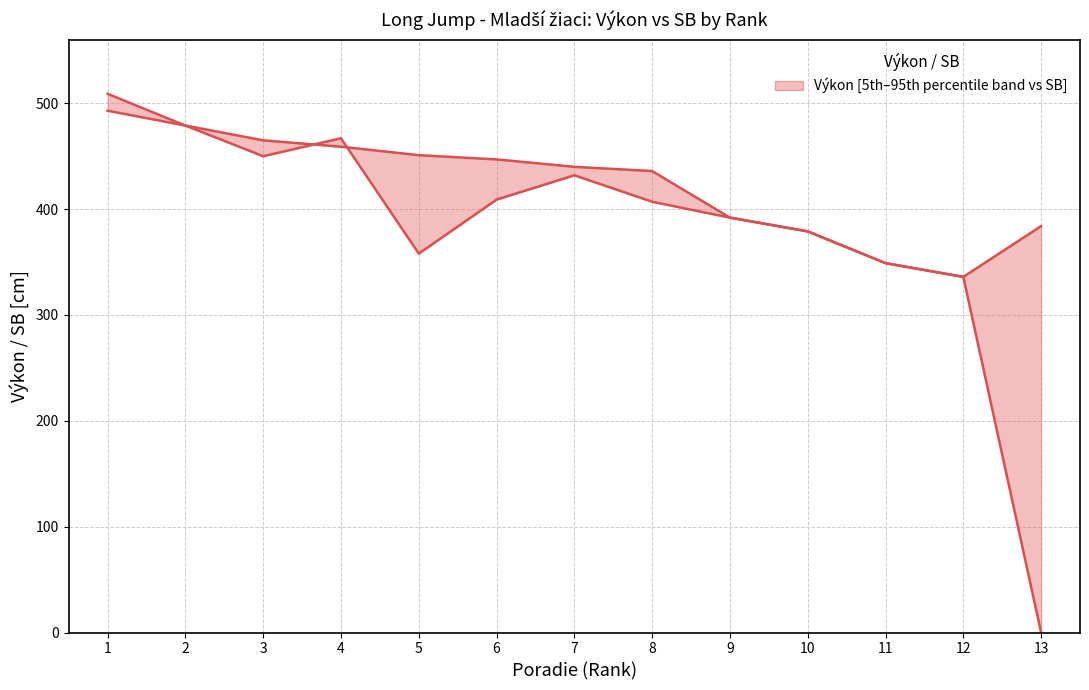

How many values are below 440?

6